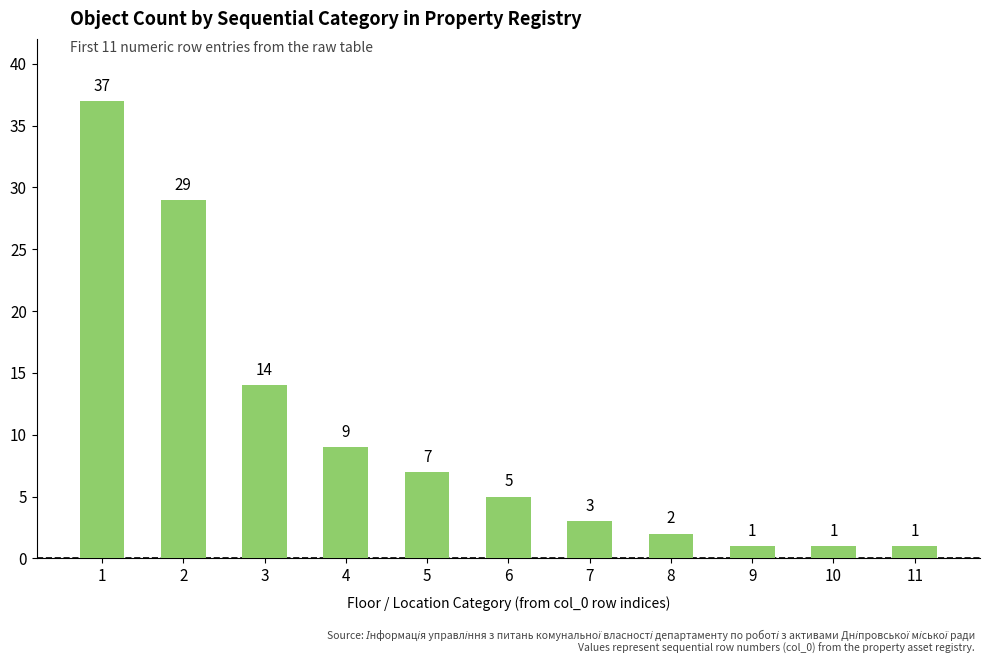

What is the value of the 11th bar from the left?

1